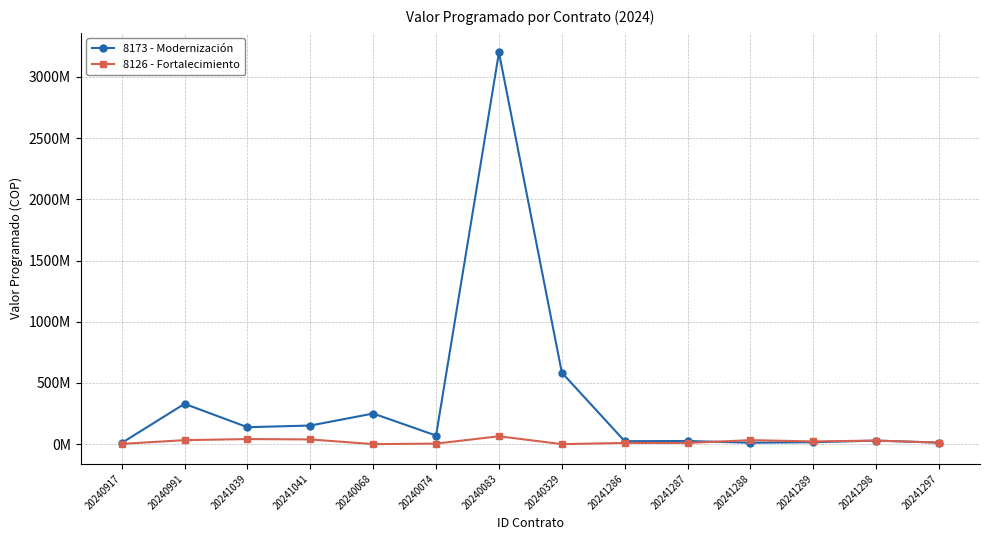

Does the chart have visible grid lines?

Yes